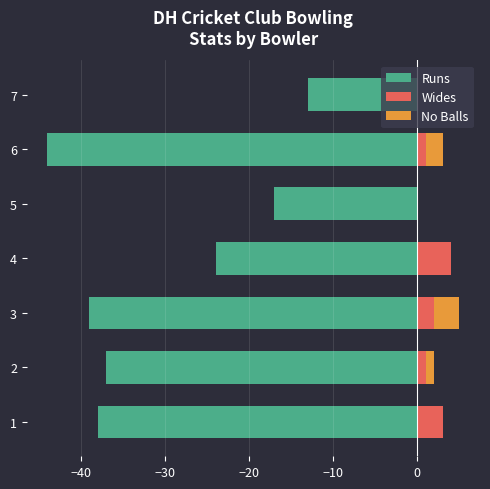

Is the value of Runs at 3 greater than the value of Wides at 3?

No